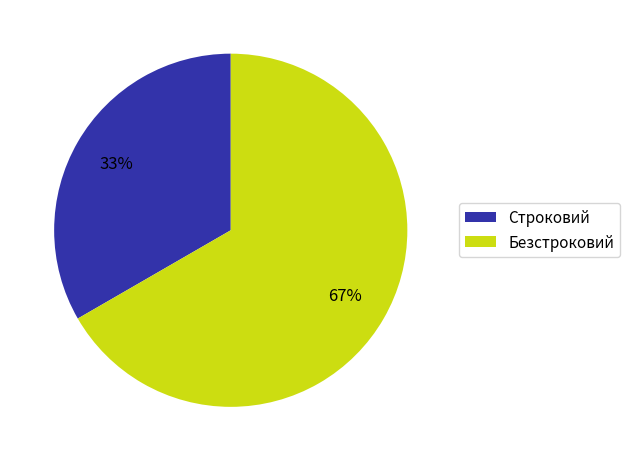

Which category has the smallest portion of the pie?

Строковий